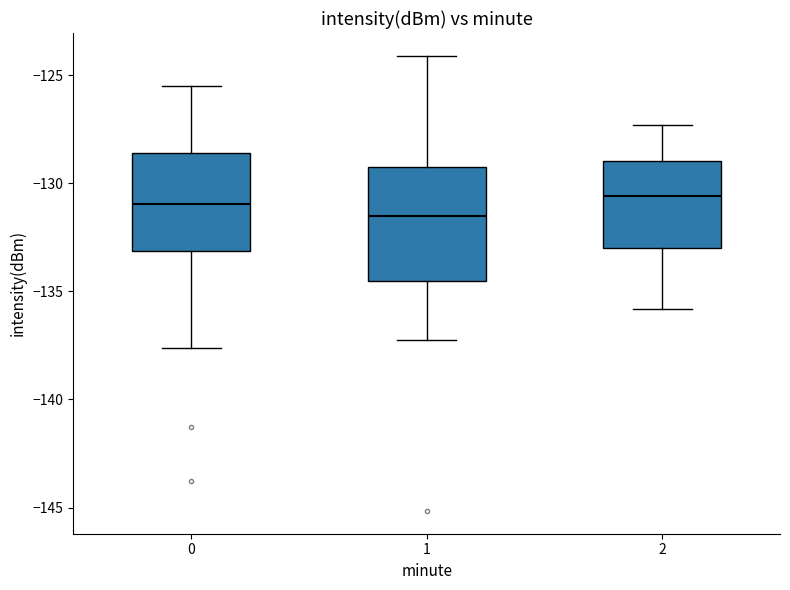

Reading left to right, transcribe this box plot: for each box, give where its median line is, the range the box spans, and where its two whiskers end, as read against the y-axis. The values are not printed on the chart, so give them approximately, as read against the axis.

0: median -131.0, box -133.0 to -128.5, whiskers -137.5 to -125.5
1: median -131.5, box -134.5 to -129.5, whiskers -137.5 to -124.0
2: median -130.5, box -133.0 to -129.0, whiskers -136.0 to -127.5